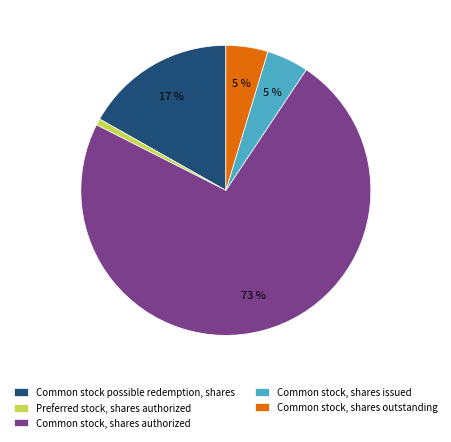

The Common stock, shares authorized slice represents 73% of the pie. True or false?

True